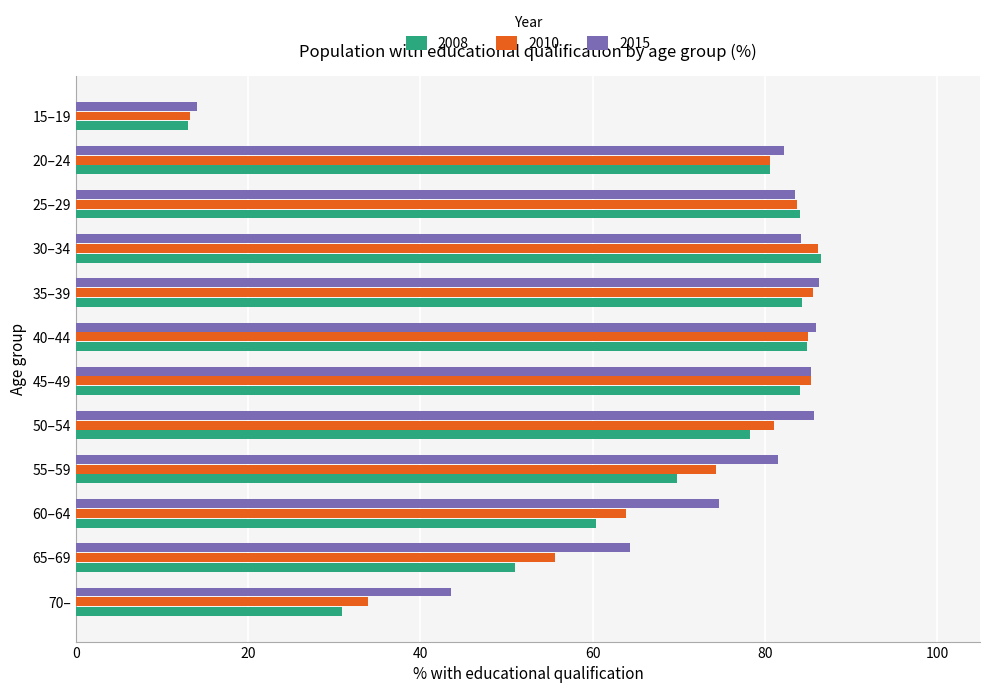

The value of 2010 at 50–54 is 81.1. True or false?

True